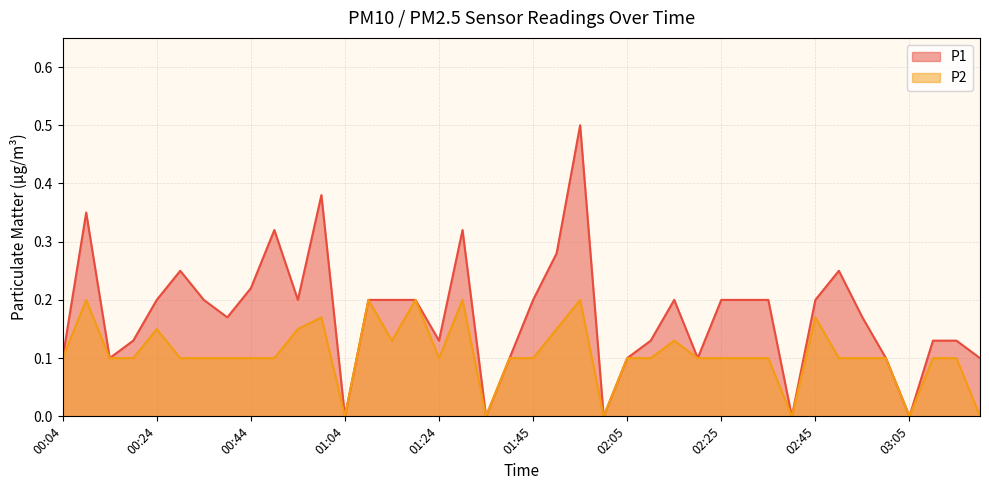

Count the number of data series in this chart.

2